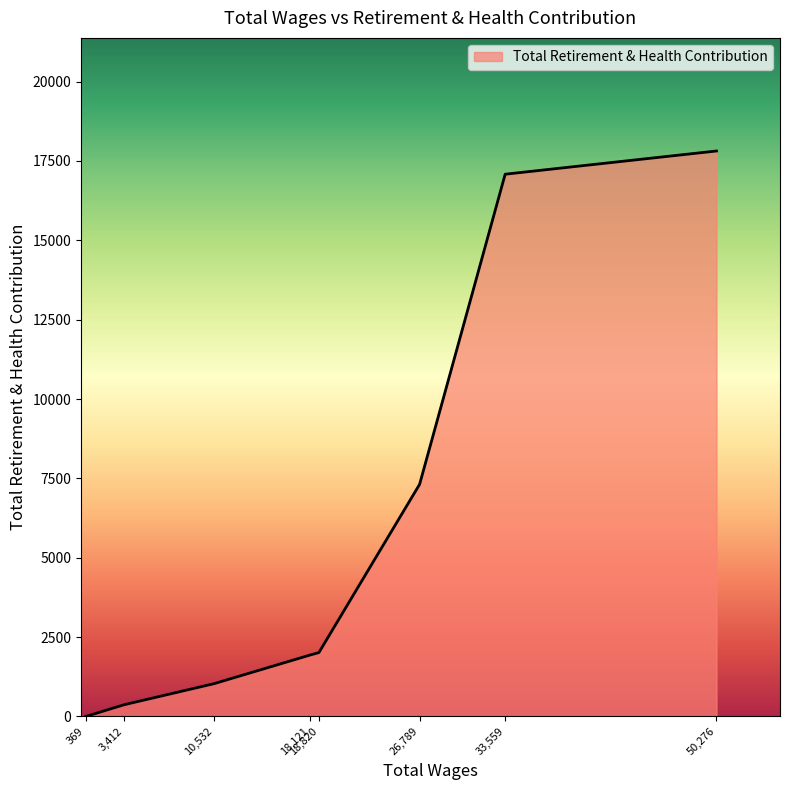

What is the difference between the maximum and minimum values?

17813